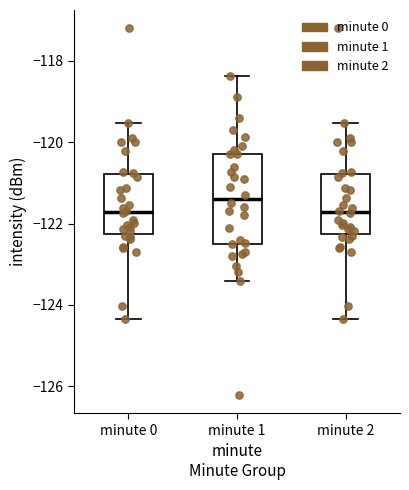

Reading left to right, read every box against the y-axis: the position of its median line, the range the box covers, and the ends of its whiskers. The values are not printed on the chart, so give them approximately, as read against the axis.

minute 0: median -121.8, box -122.2 to -120.8, whiskers -124.4 to -119.6
minute 1: median -121.4, box -122.4 to -120.2, whiskers -123.4 to -118.4
minute 2: median -121.8, box -122.2 to -120.8, whiskers -124.4 to -119.6